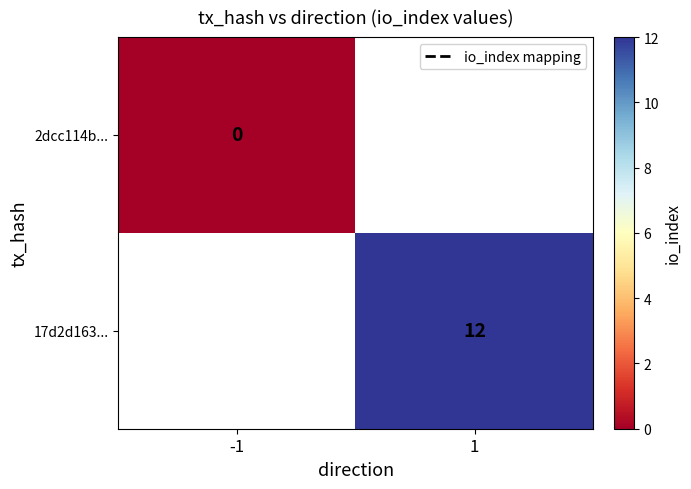

At which label does 2dcc114b... reach its minimum?

-1